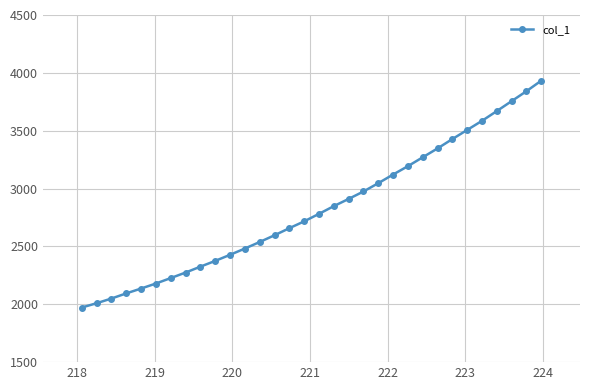

What is the value of the 7th point from the left?

2226.5